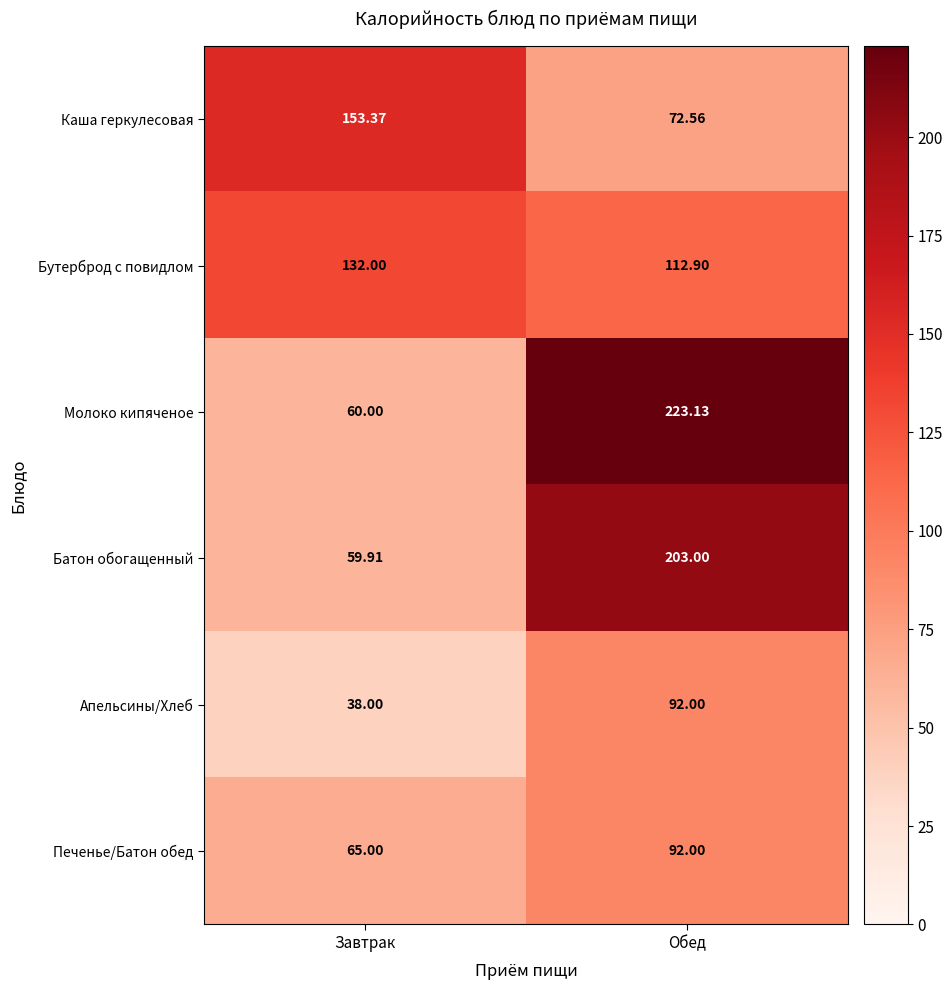

What is the smallest value displayed?

38.0